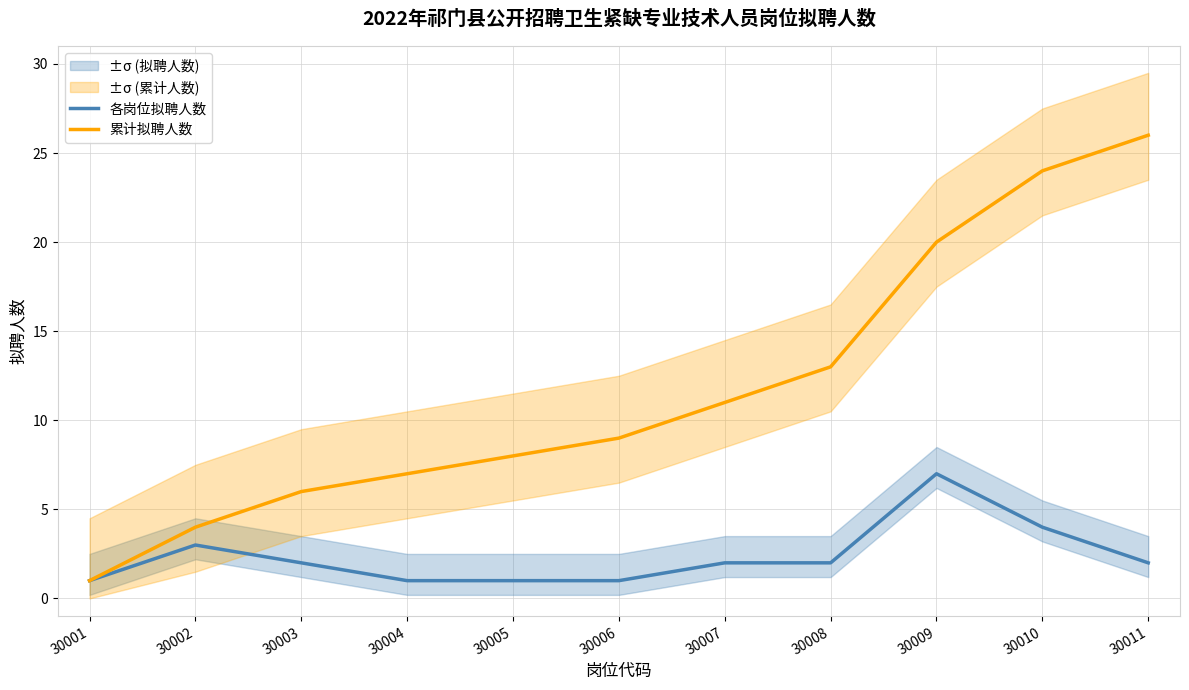

True or false: 累计拟聘人数 and 各岗位拟聘人数 intersect in this chart.

False